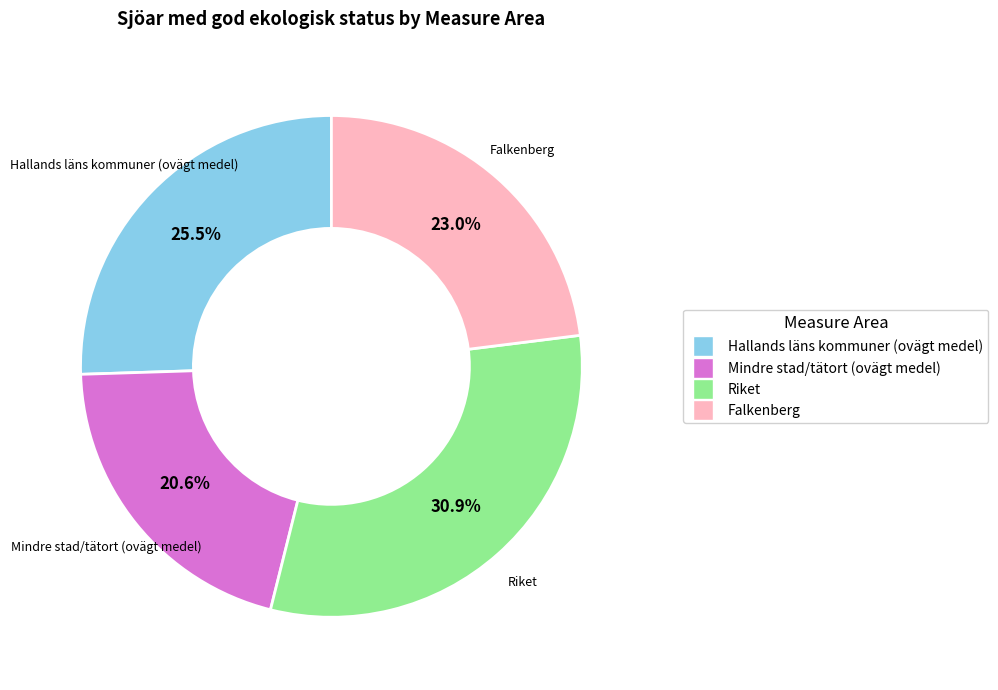

What percentage is the Riket slice, to the nearest percent?

31%